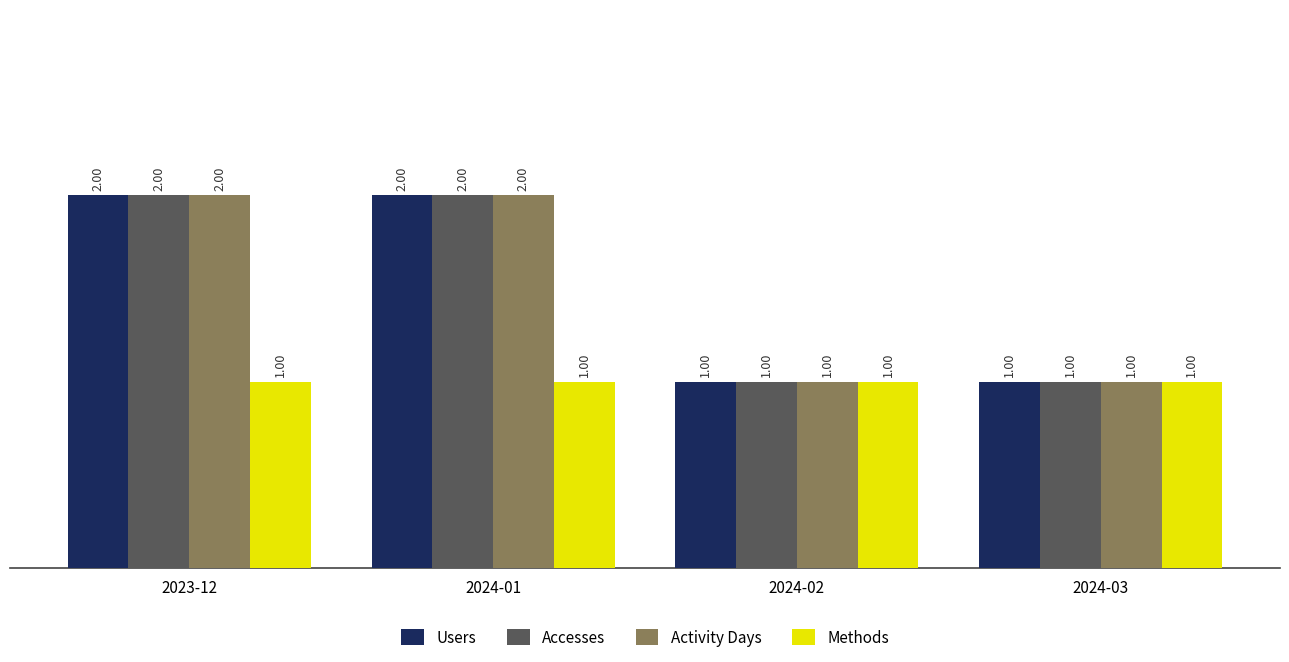

What is the total value across all series at 2023-12?

7